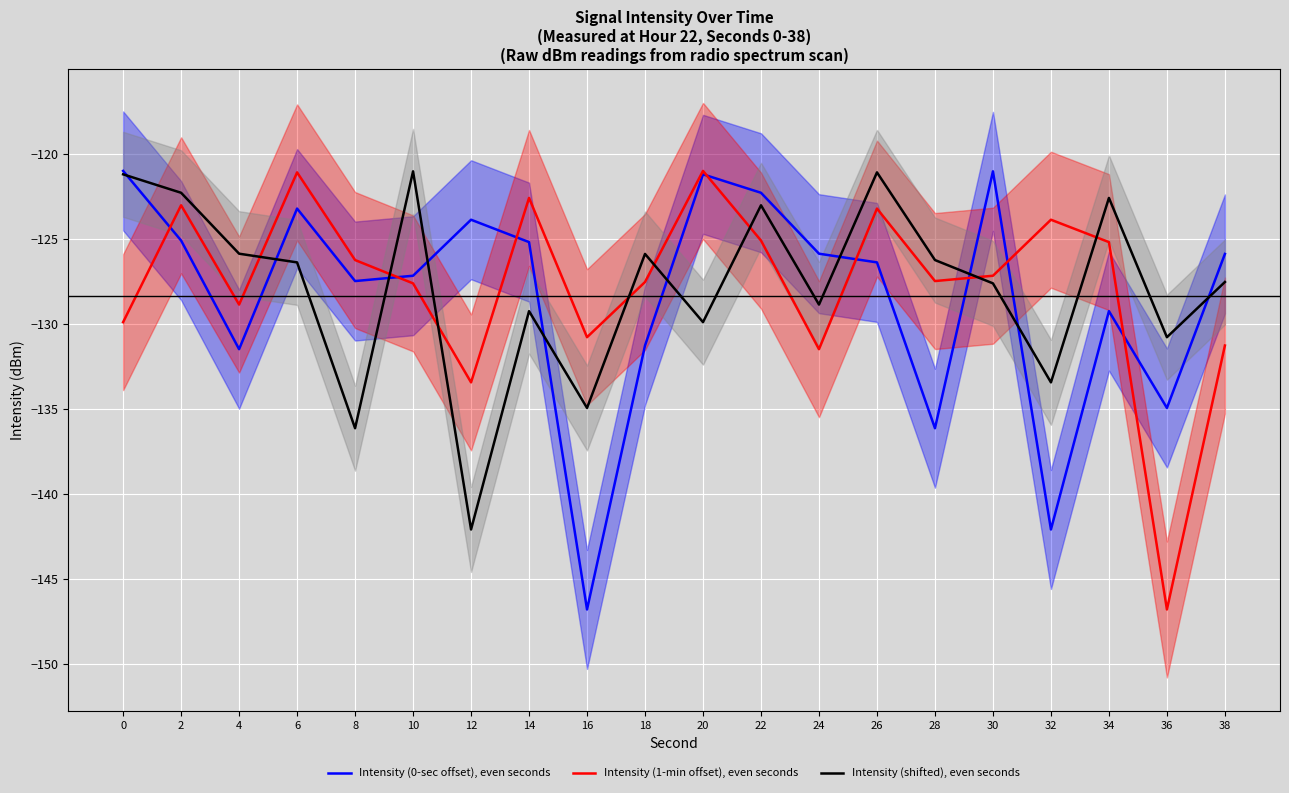

The Intensity (shifted), even seconds series shows -125.9 at 4. True or false?

True